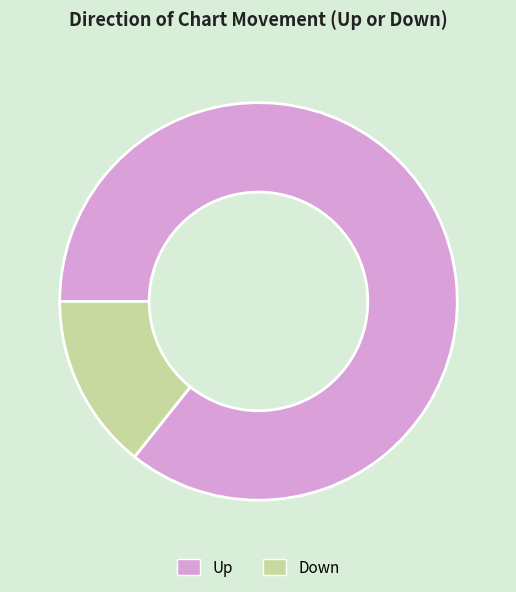

What is the majority slice?

Up